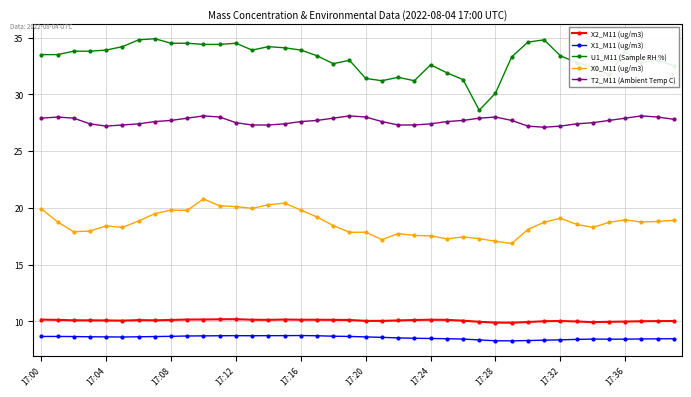

What is the value of the T2_M11 (Ambient Temp C) point at the 11th from the left?

28.1